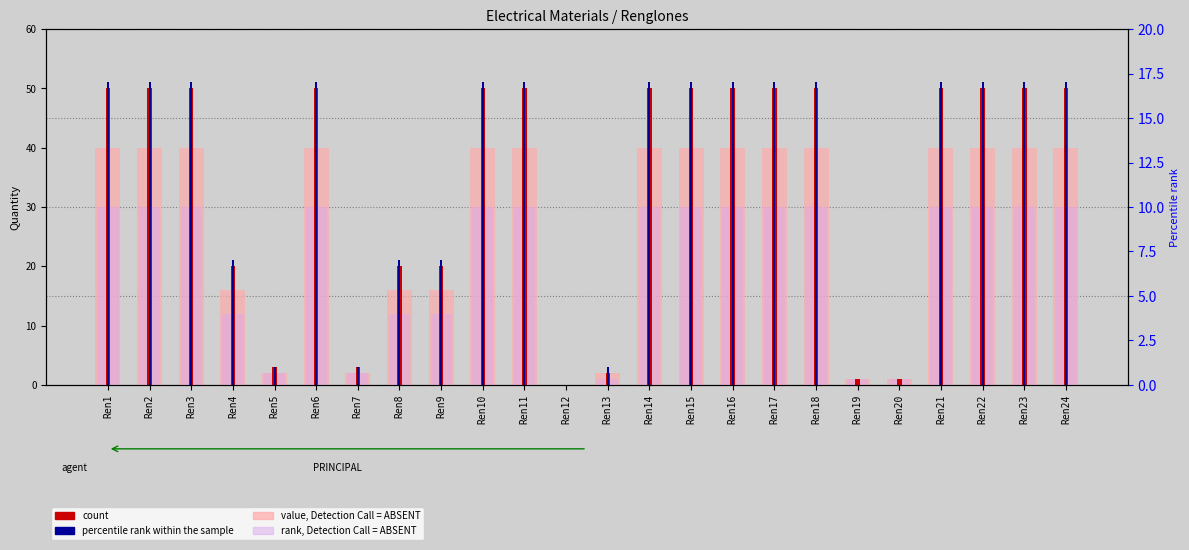

At which category is the sum across all series the highest?

Ren1